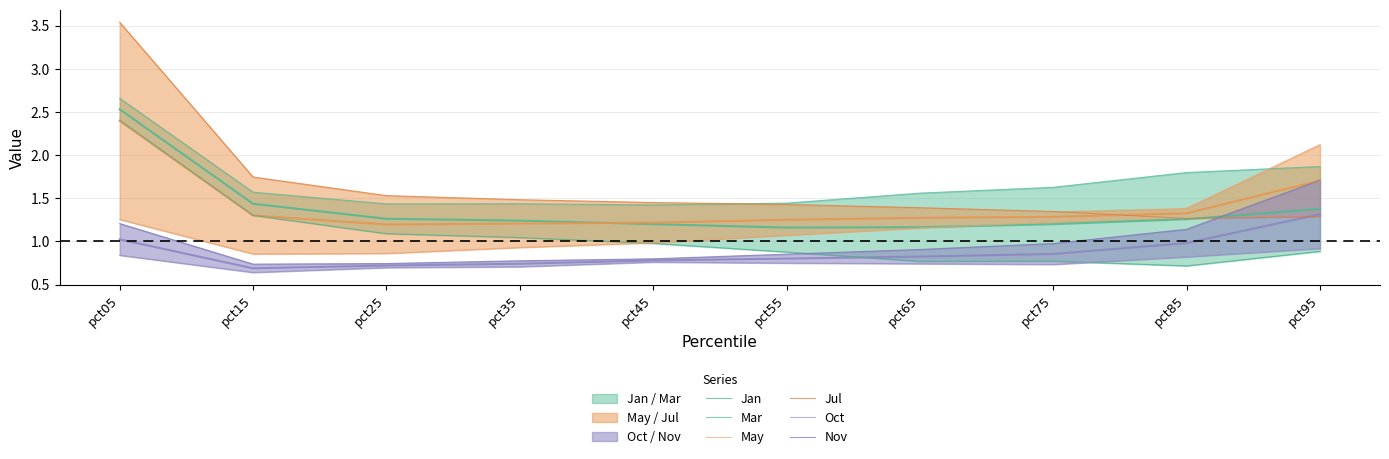

At pct05, list the series in order from largest to smallest.

Jul, Mar, Jan, May, Nov, Oct